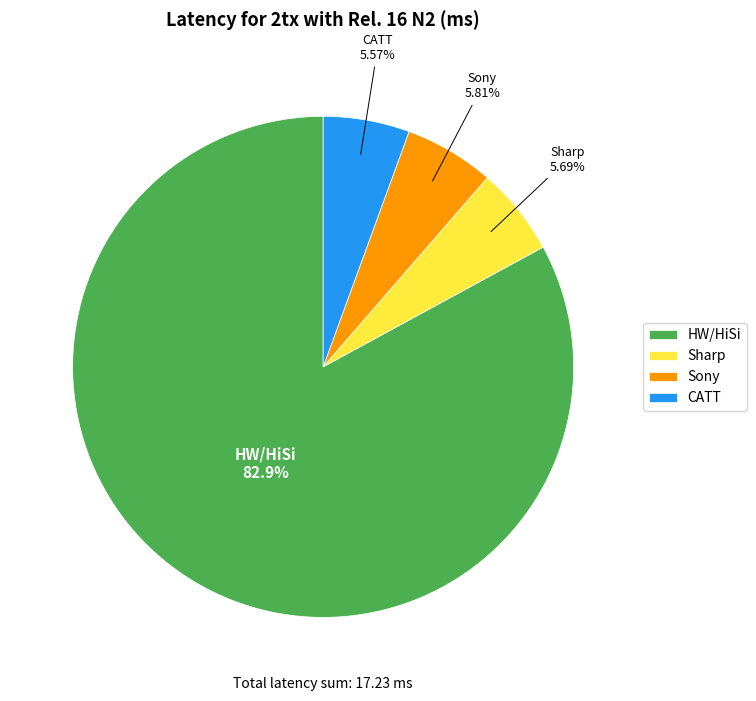

Which category has the biggest portion of the pie?

HW/HiSi